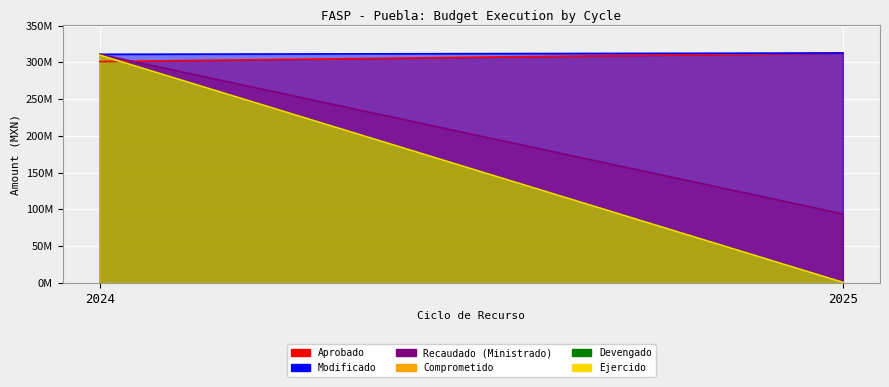

What are all the series names shown in the legend?

Aprobado, Modificado, Recaudado (Ministrado), Comprometido, Devengado, Ejercido